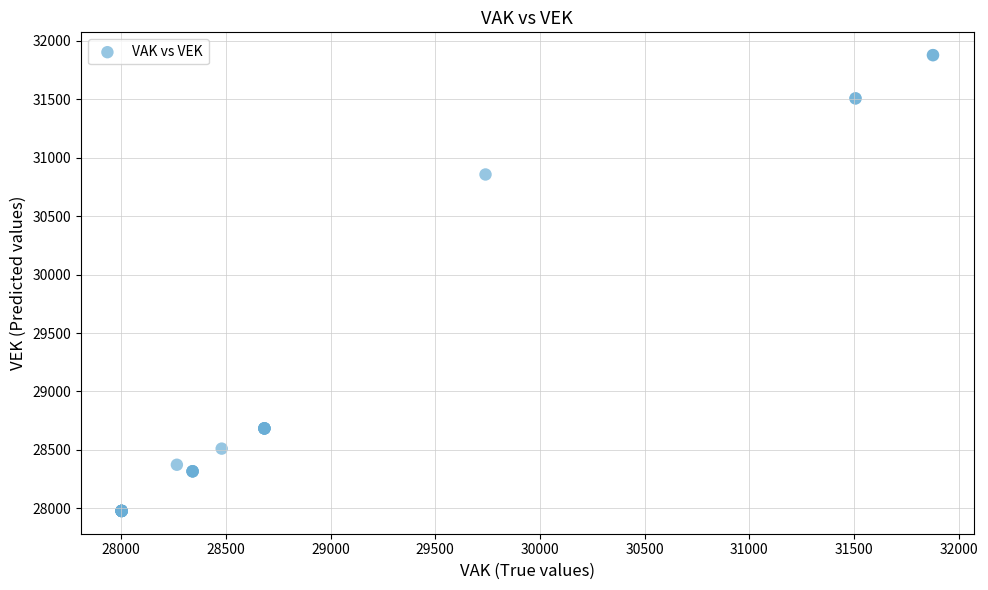

What Y value in the scatter plot is closest to 29927?

30856